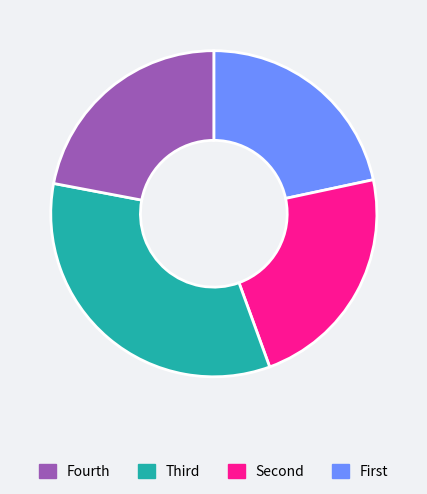

Is there a majority slice in this chart?

No